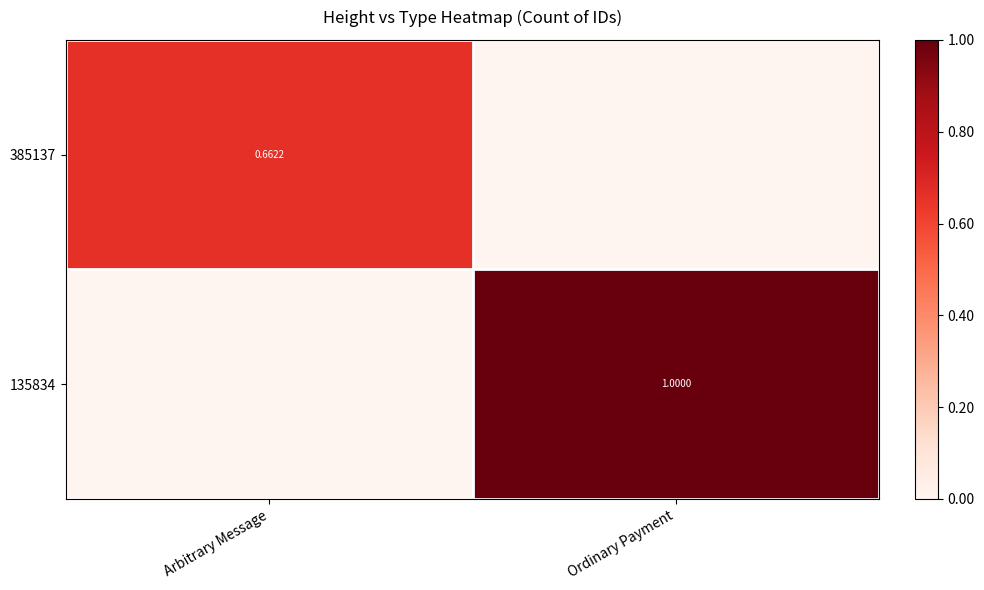

At which label does 385137 reach its peak?

Arbitrary Message